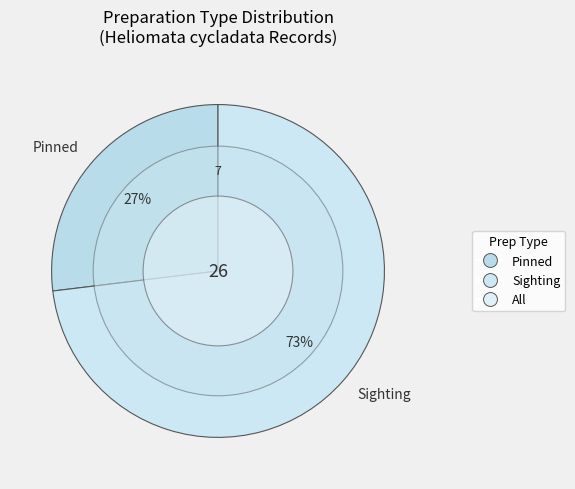

Count the number of slices in the pie.

2